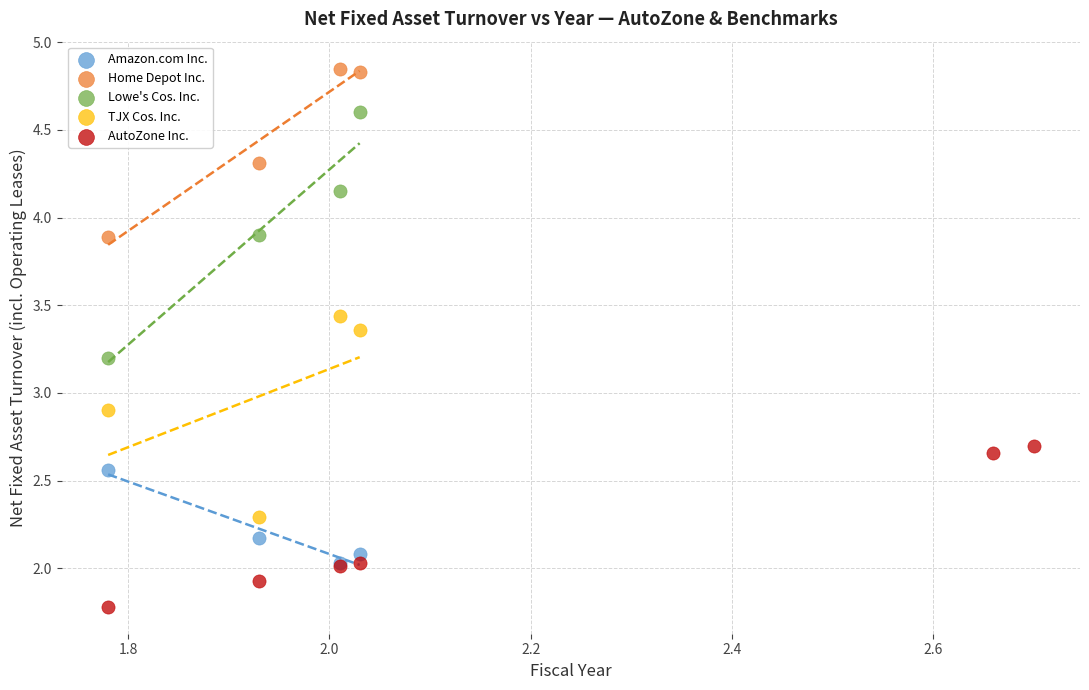

Which series reaches the minimum Y coordinate?

AutoZone Inc.